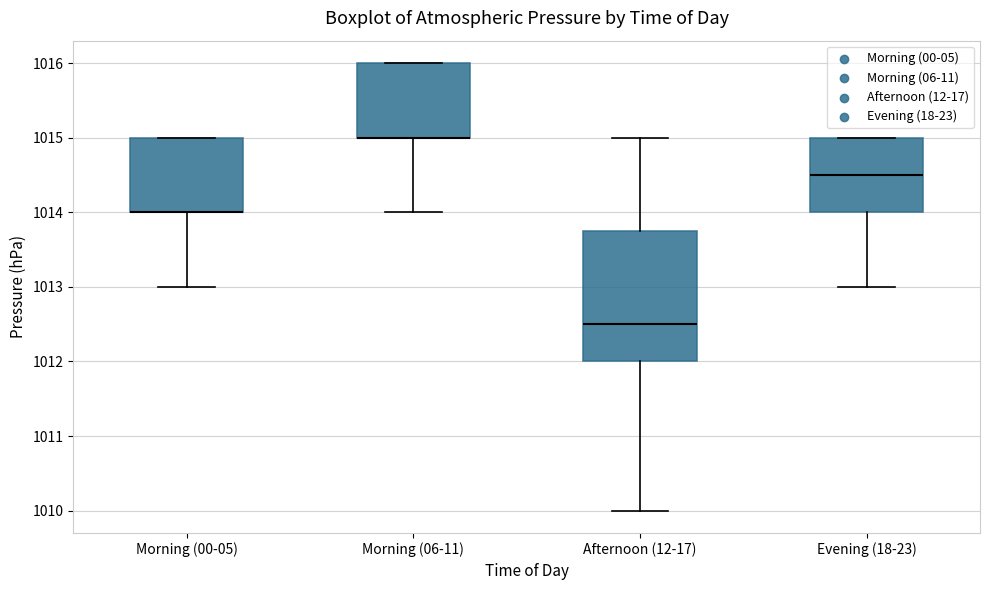

Comparing the boxes themselves (not the whiskers), which one is the tallest?

Afternoon (12-17)